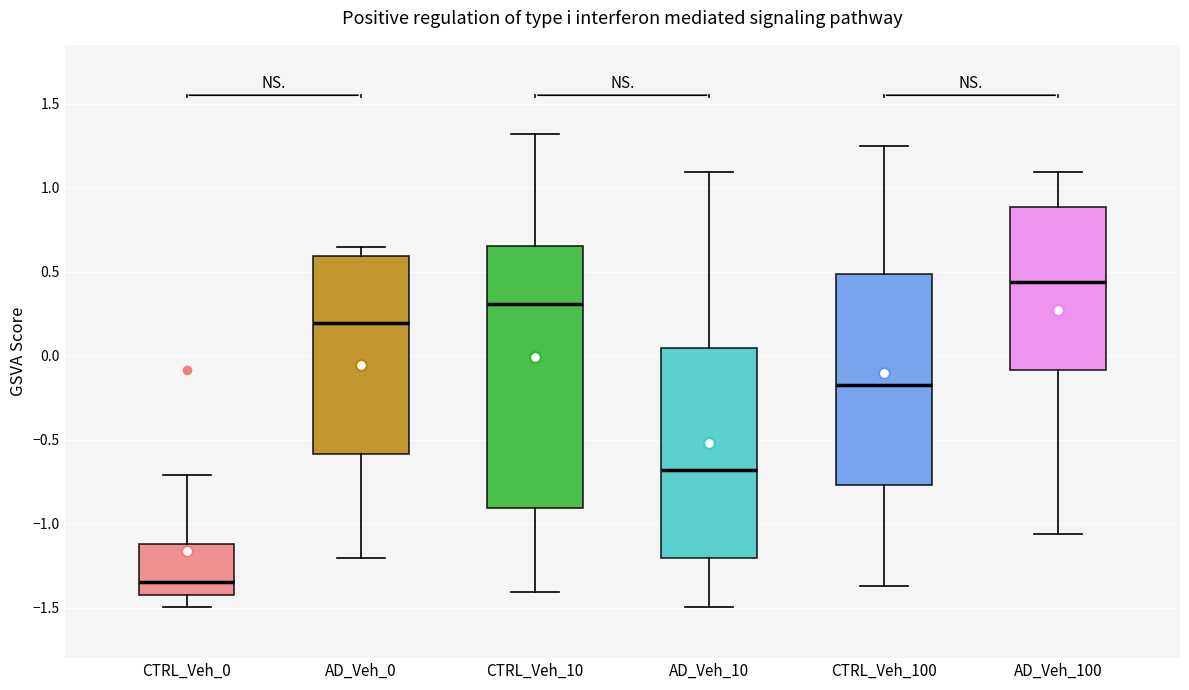

Where does the upper whisker of the box for CTRL_Veh_10 end on the y-axis? The values are not printed on the chart, so give them approximately, as read against the axis.

1.30